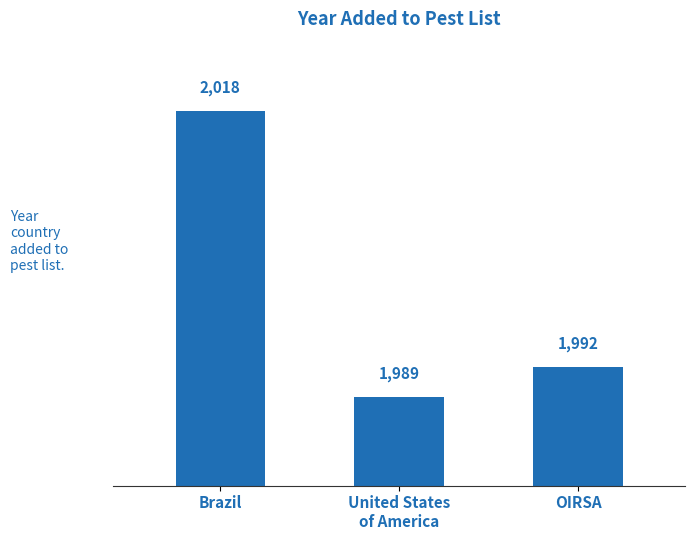

What is the label of the 1st bar from the right?

OIRSA